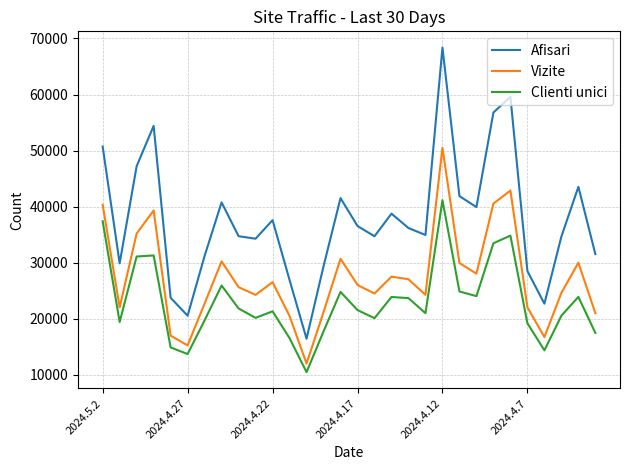

True or false: Clienti unici and Afisari intersect in this chart.

False